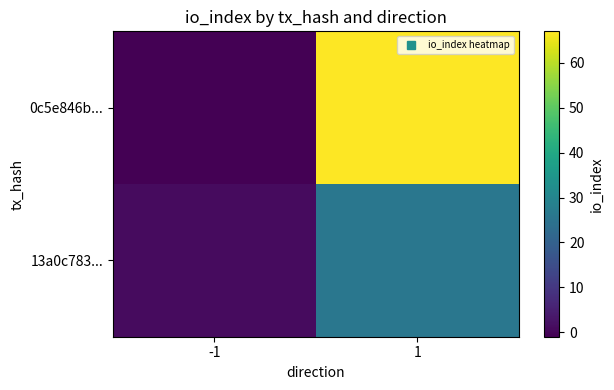

Which has a higher value, 1 or -1?

1